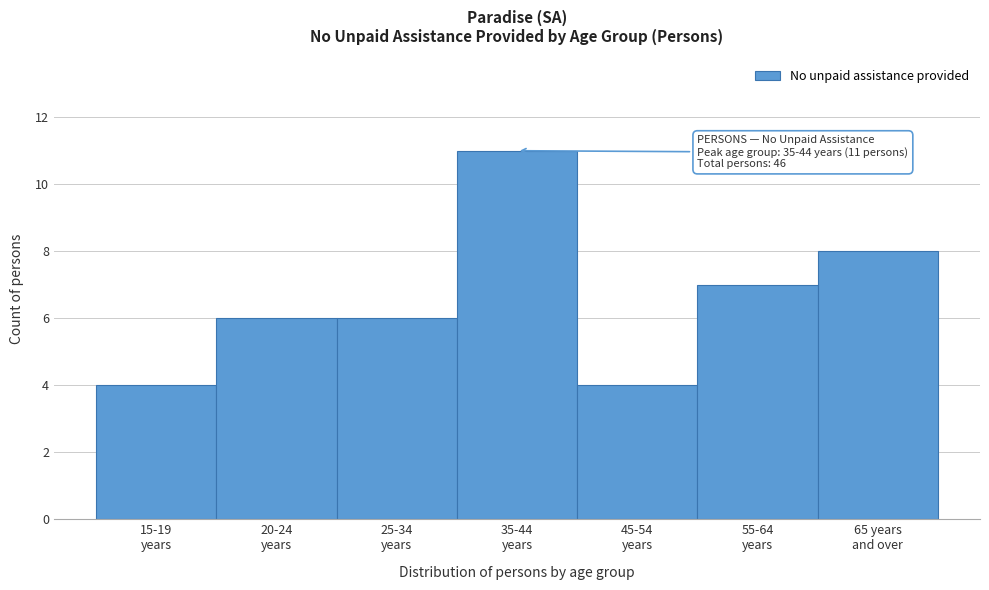

Reading left to right, extract all data points from this chart.

4	6	6	11	4	7	8